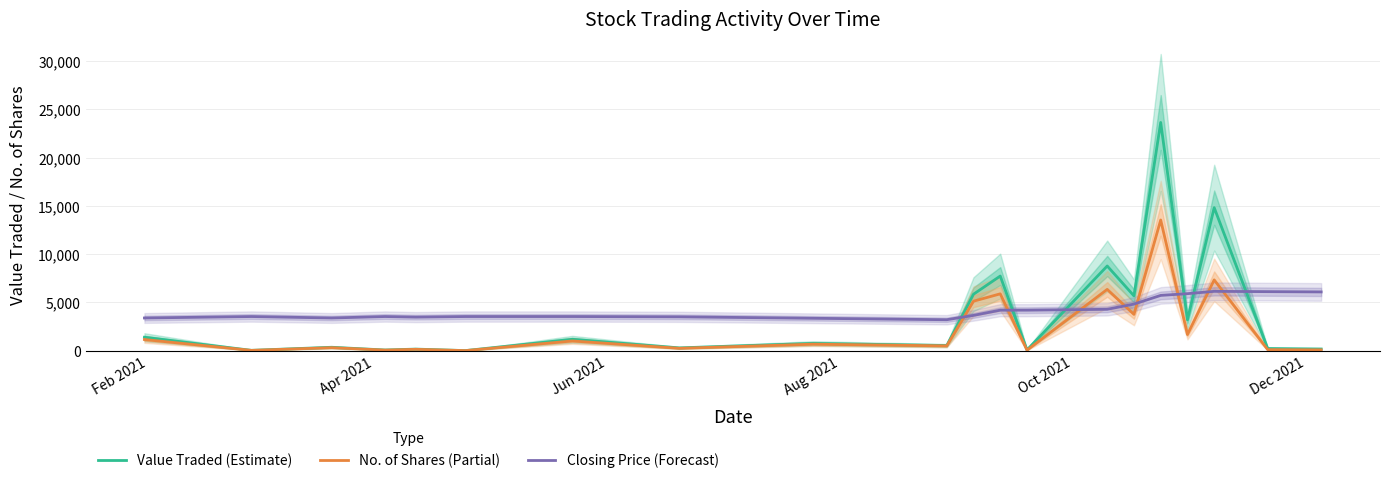

True or false: No. of Shares (Partial) and Closing Price (Forecast) cross at least once.

True